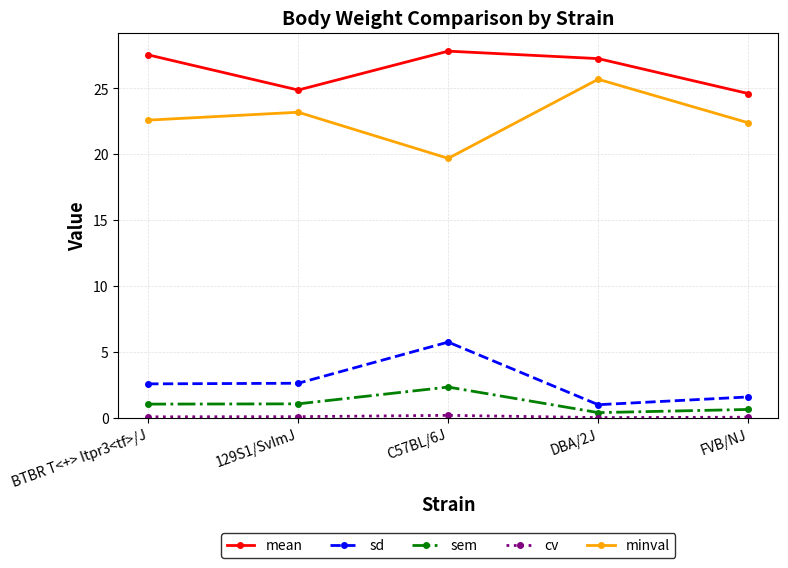

How many interior local peaks does the sd series have?

1